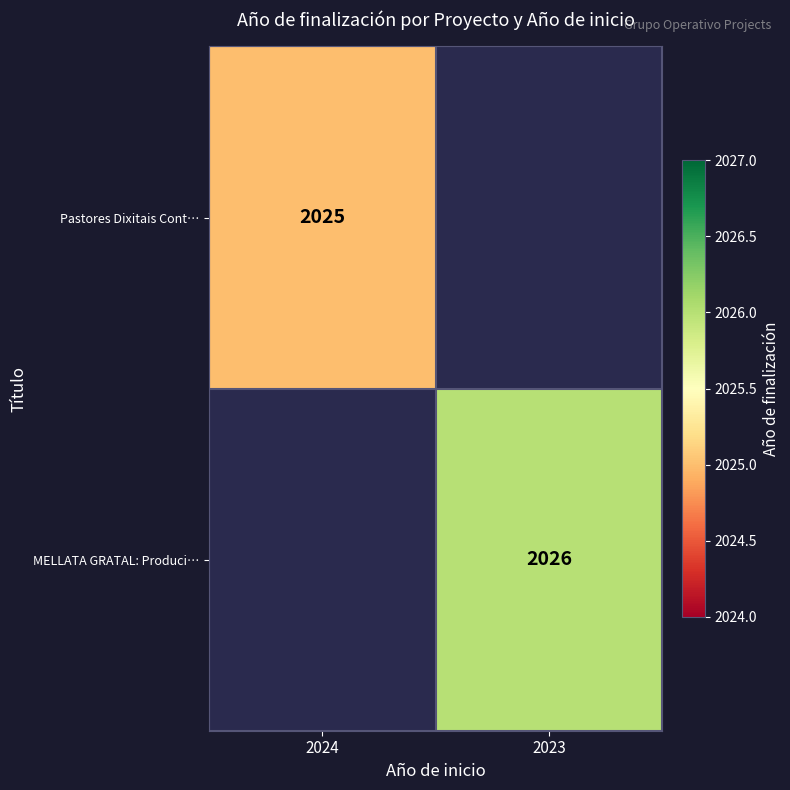

How many series are shown in this chart?

2